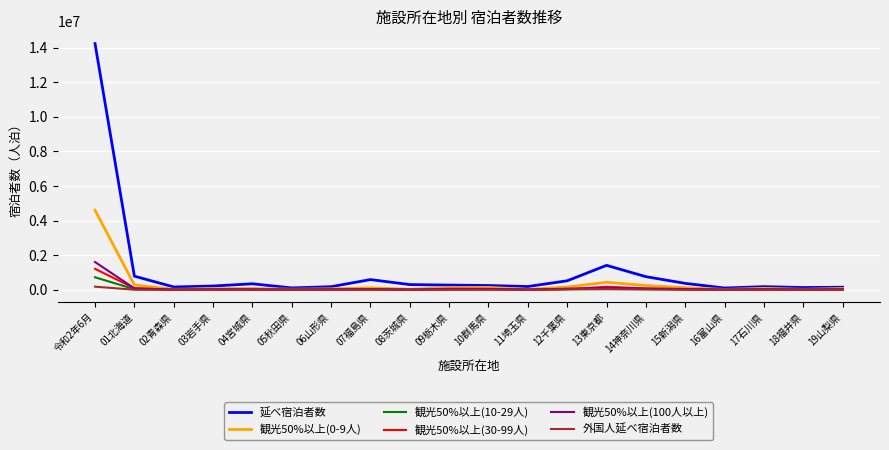

Which series has the largest range (max minus min)?

延べ宿泊者数